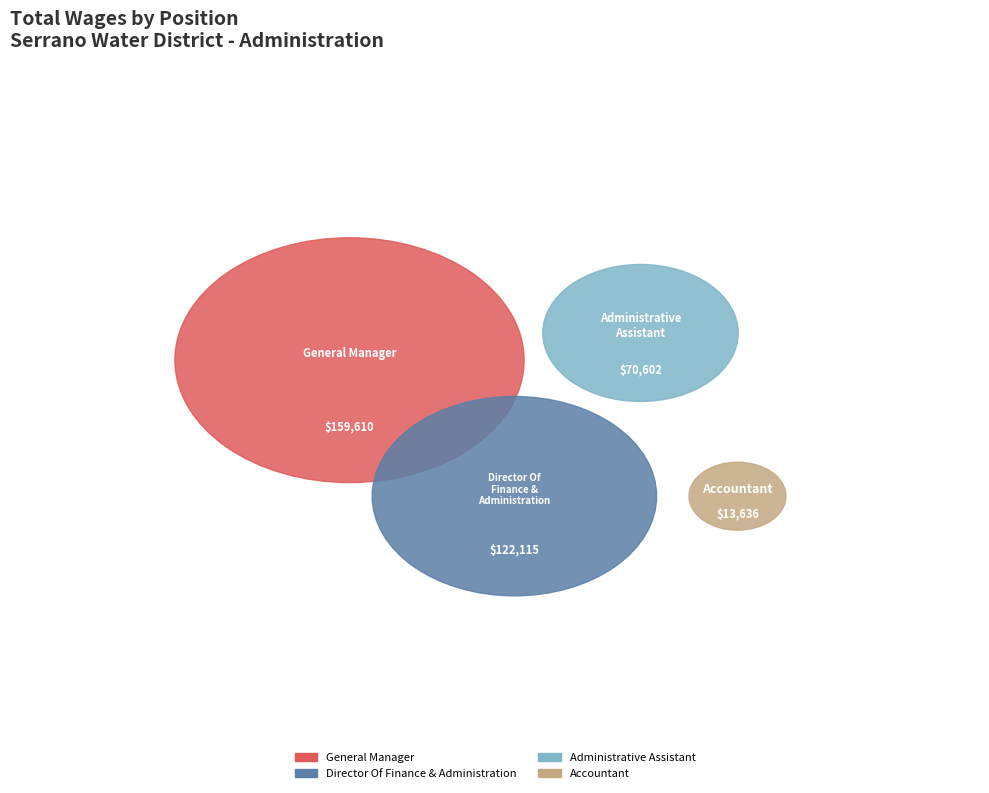

Which category has the biggest portion of the pie?

General Manager